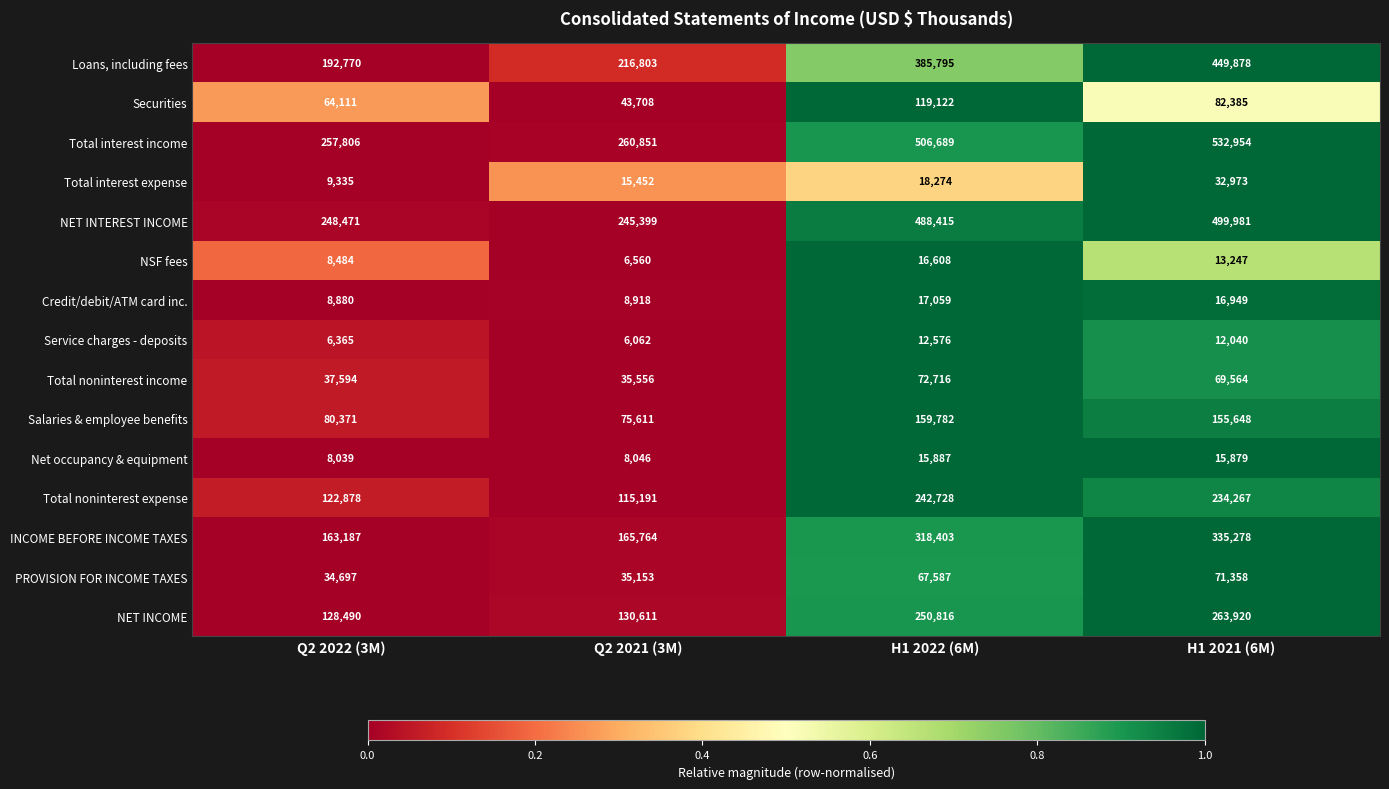

What is the total value across all series at Q2 2022 (3M)?

1371478